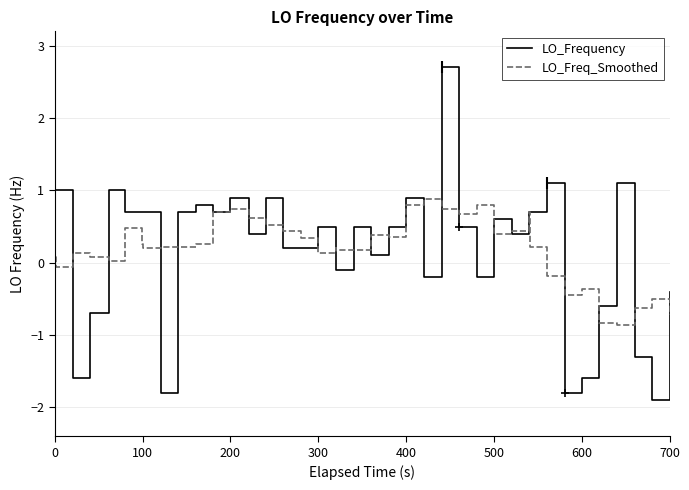

Rank the series by their maximum value, from lowest to highest.

LO_Freq_Smoothed, LO_Frequency